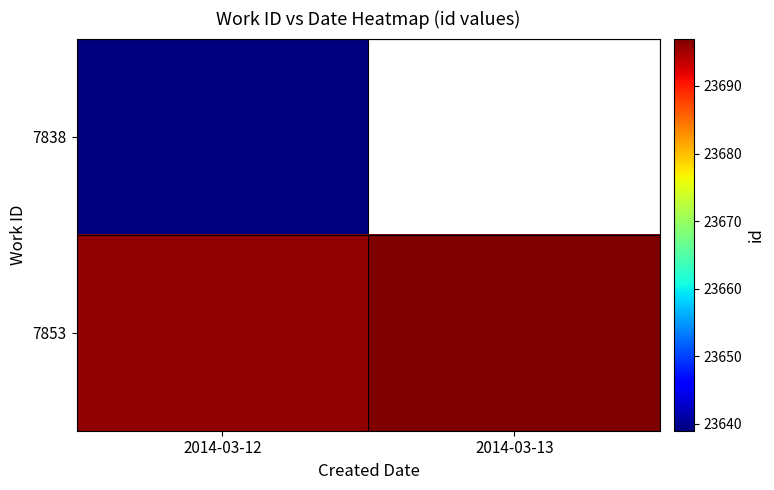

At how many categories does at least one series exceed 23680?

2